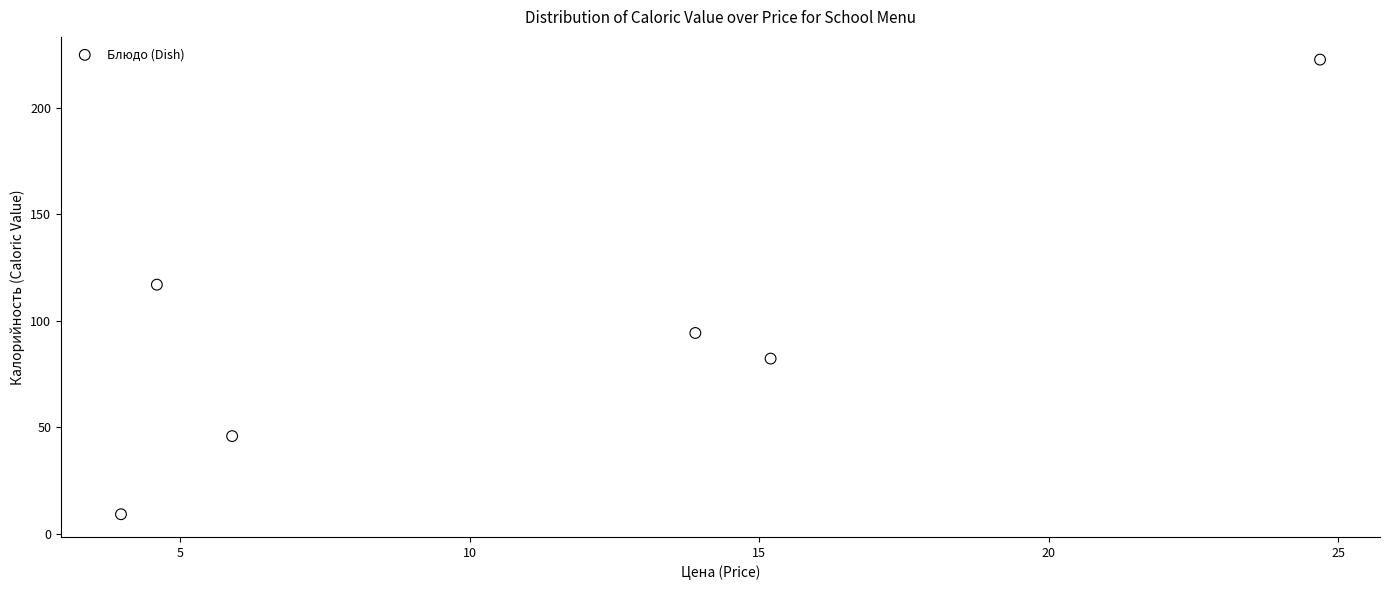

What is the range of Y values (max minus min)?

213.4